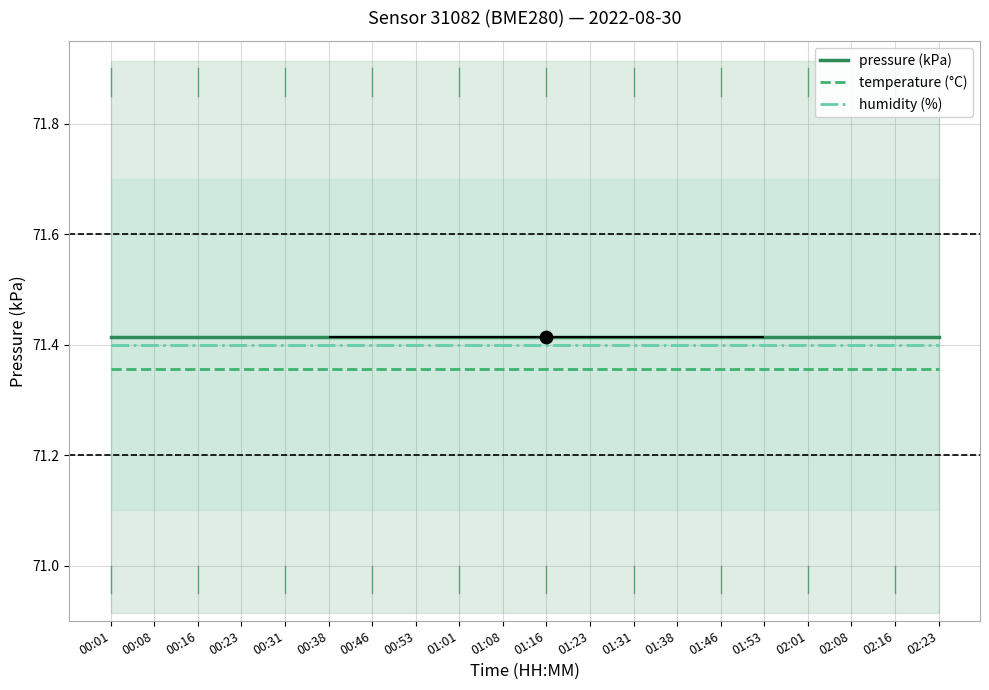

Which series reaches the minimum Y coordinate?

temperature (°C)